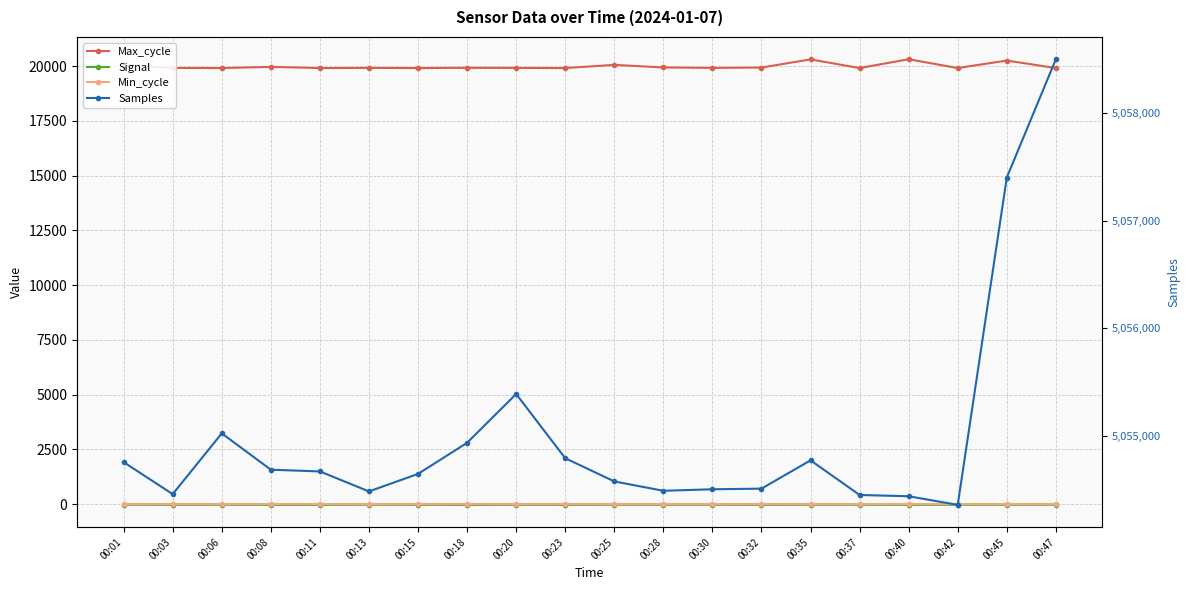

True or false: Min_cycle and Max_cycle cross at least once.

False